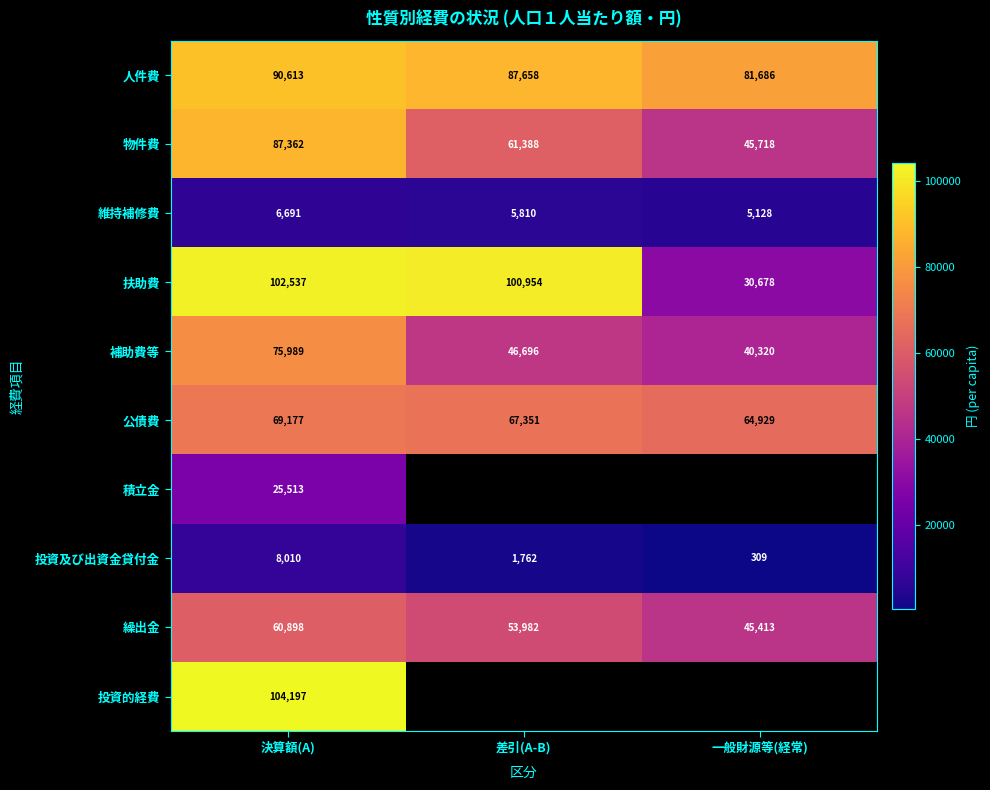

The value of 扶助費 at 一般財源等(経常) is 30678. True or false?

True